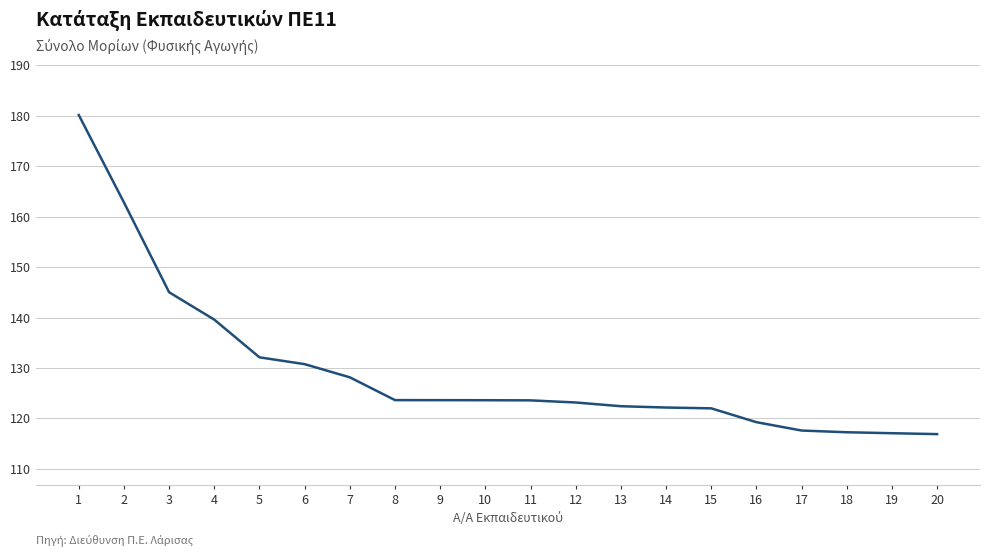

True or false: the data shows 227.8 at 2.

False